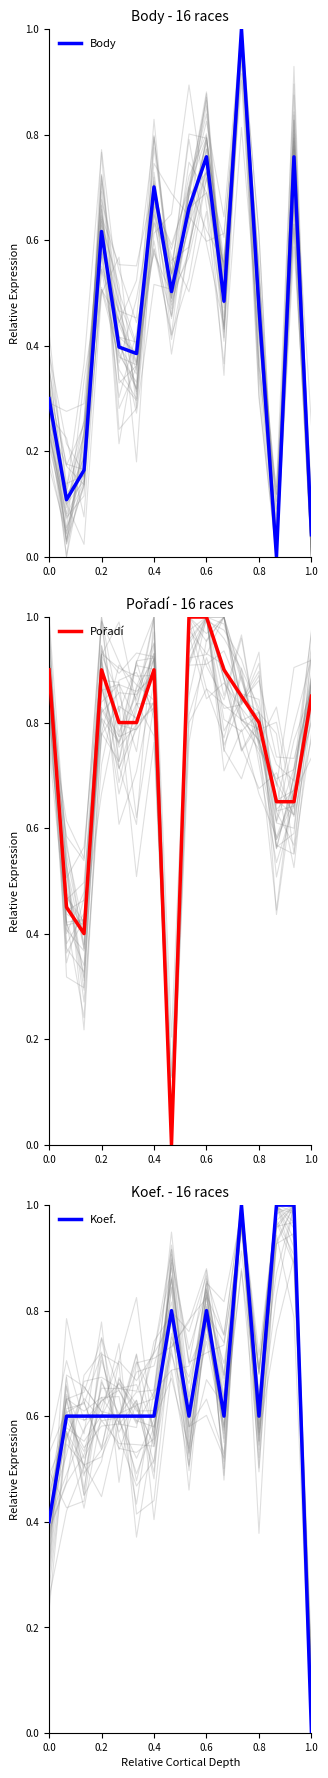

Reading left to right, extract all data points from this chart.

Body: 0.3	0.1	0.2	0.6	0.4	0.4	0.7	0.5	0.7	0.8	0.5	1.0	0.5	0.0	0.8	0.0
Pořadí: 0.9	0.4	0.4	0.9	0.8	0.8	0.9	0.0	1.0	1.0	0.9	0.8	0.8	0.7	0.7	0.8
Koef.: 0.4	0.6	0.6	0.6	0.6	0.6	0.6	0.8	0.6	0.8	0.6	1.0	0.6	1.0	1.0	0.0